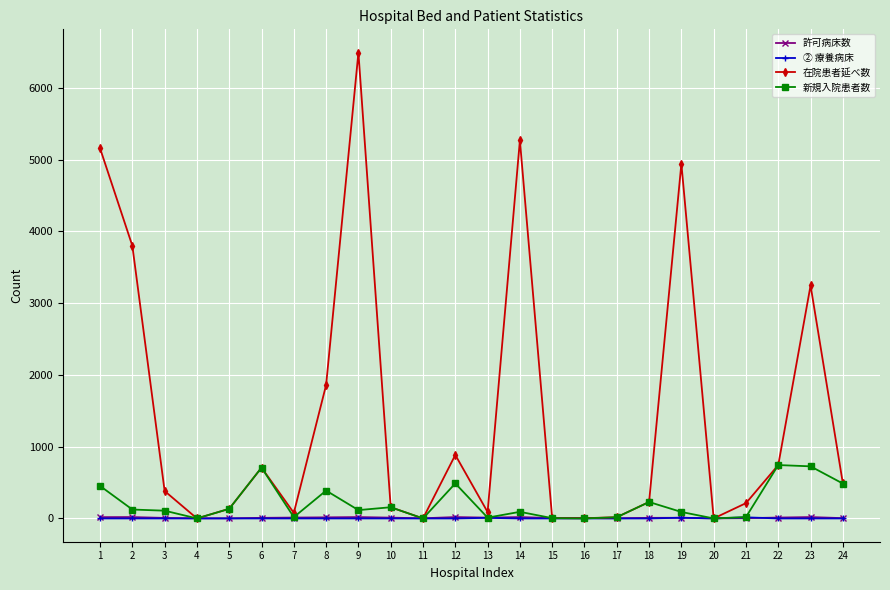

At which label does 在院患者延べ数 first exceed 382?

1